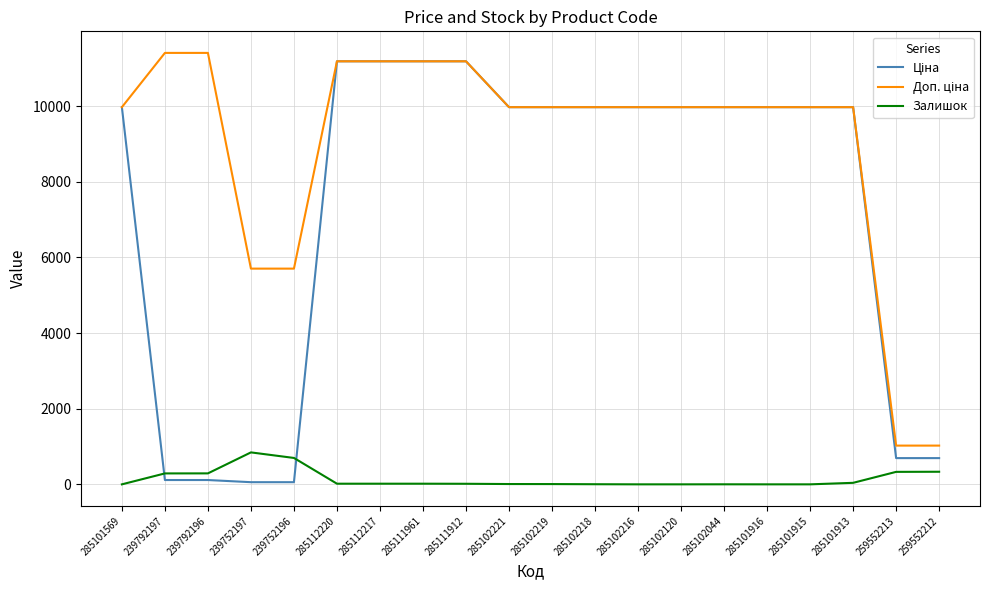

What is the highest value of the Залишок series?

845.0